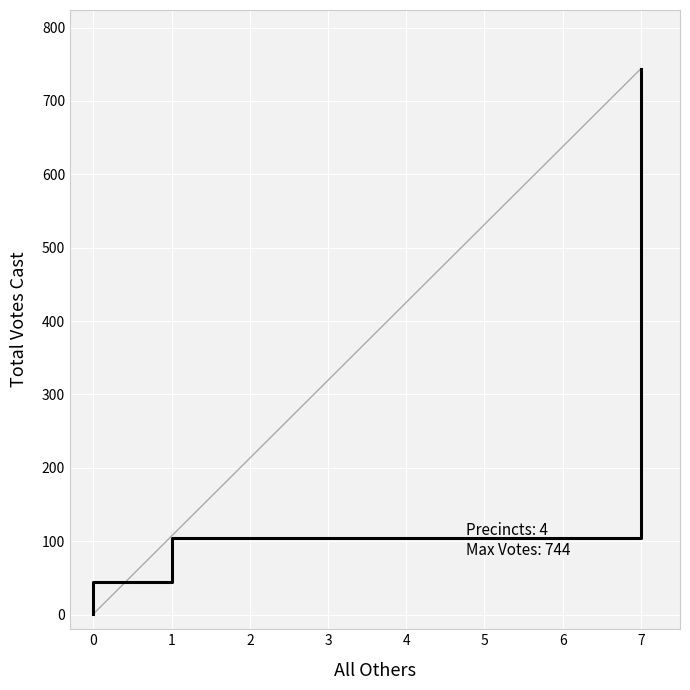

True or false: the data shows 0 at 0.

False